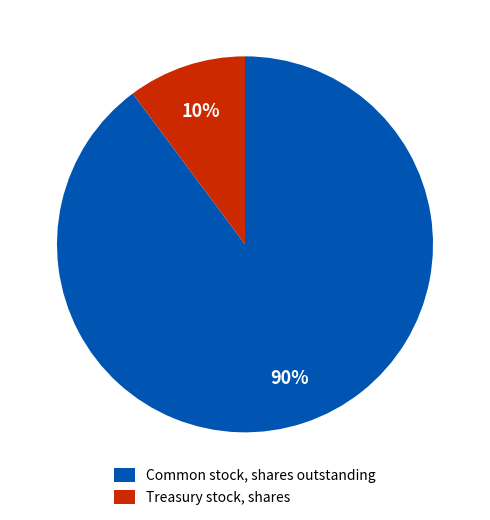

Do Common stock, shares outstanding and Treasury stock, shares together represent more than half of the pie?

Yes